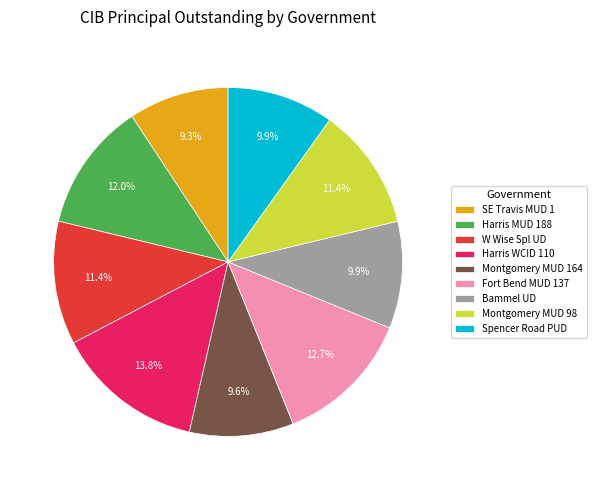

Which slice is the largest?

Harris WCID 110